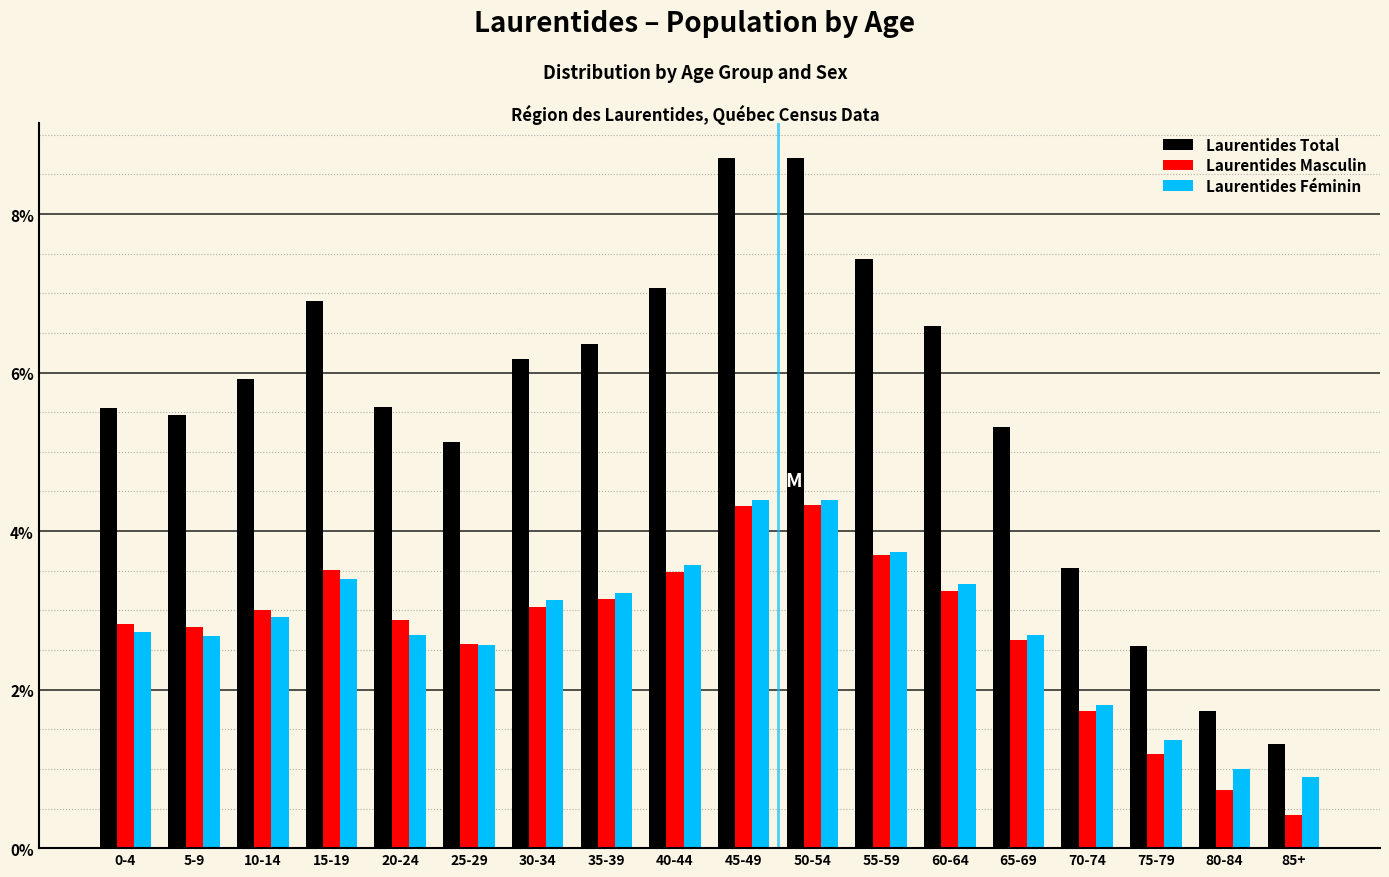

What is the total value across all series at 55-59?

14.9